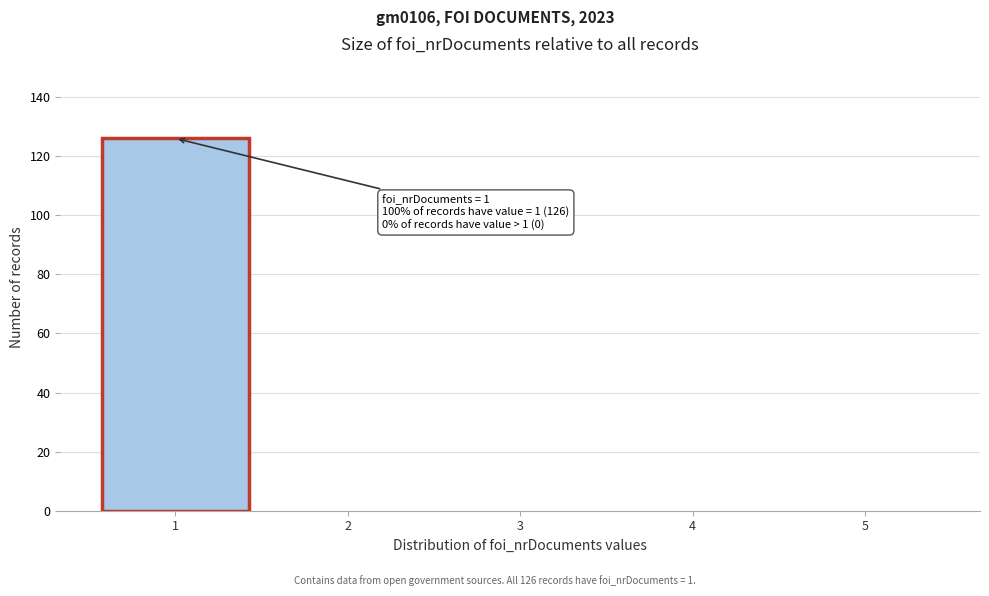

Reading right to left, what are all the values shown in this chart?

5=0	4=0	3=0	2=0	1=126